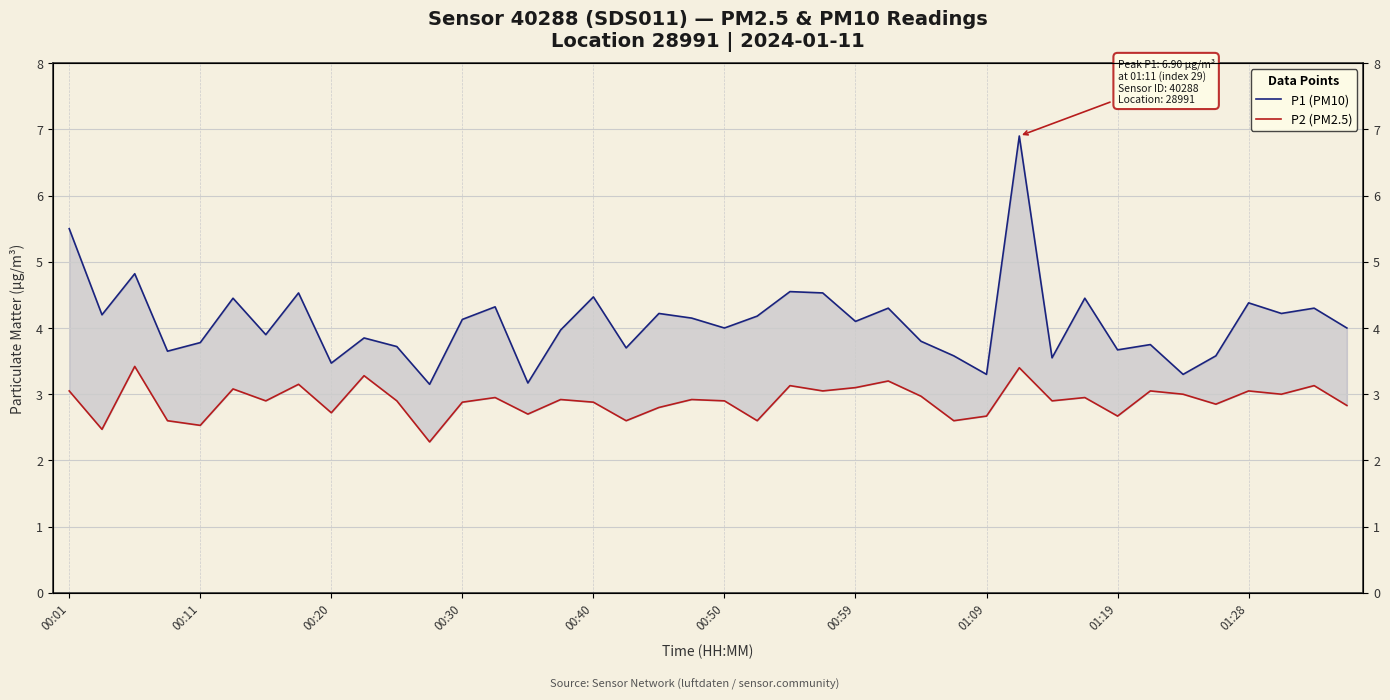

Which has a higher value, 12 or 37?

37